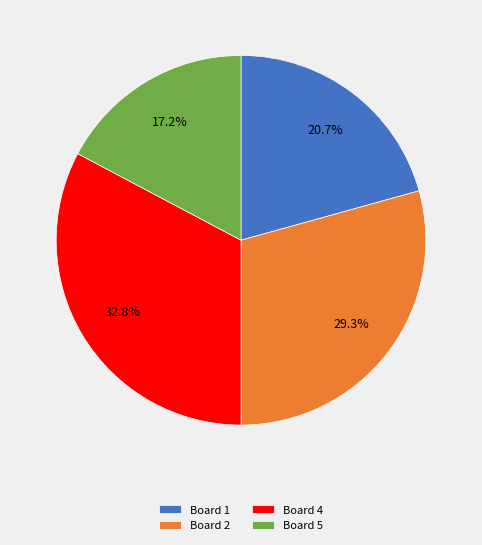

Does Board 5 represent more than half of the total?

No